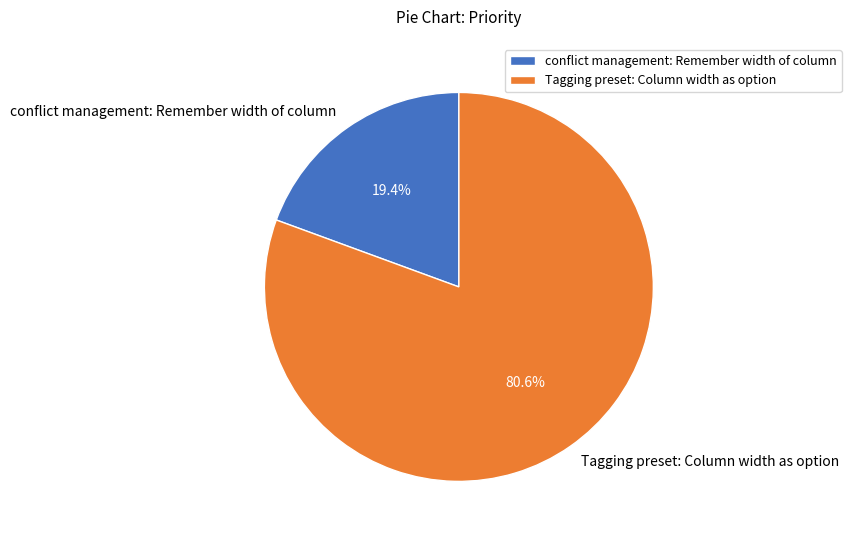

Count the number of slices in the pie.

2